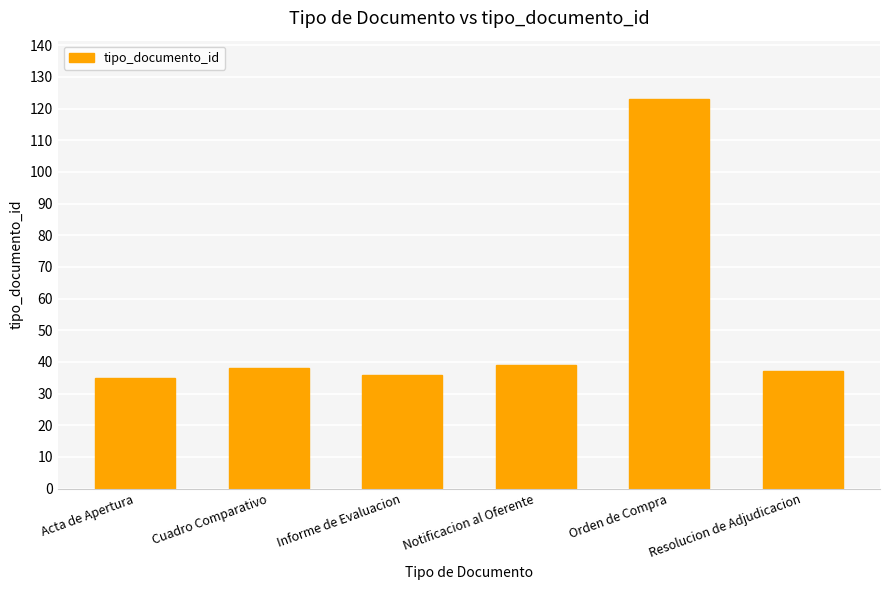

What is the greatest value displayed?

123